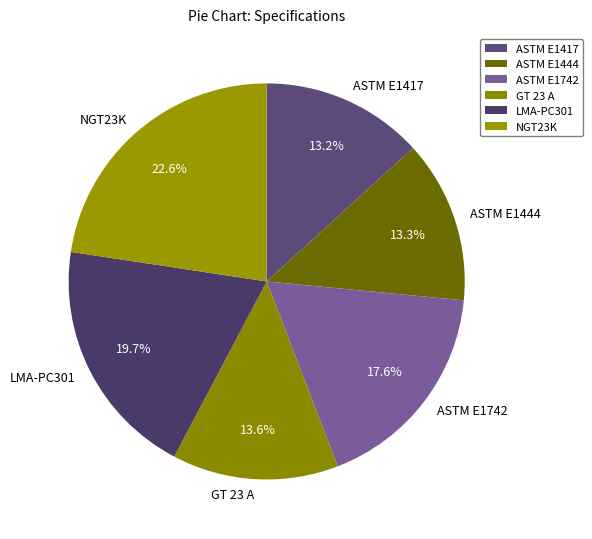

The GT 23 A slice represents 14% of the pie. True or false?

True